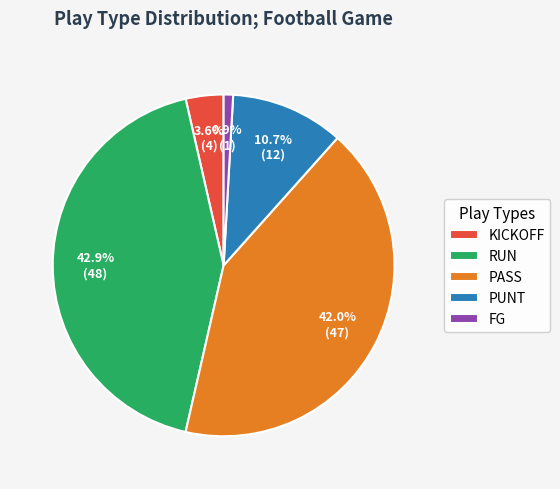

Which has a higher value, PUNT or PASS?

PASS